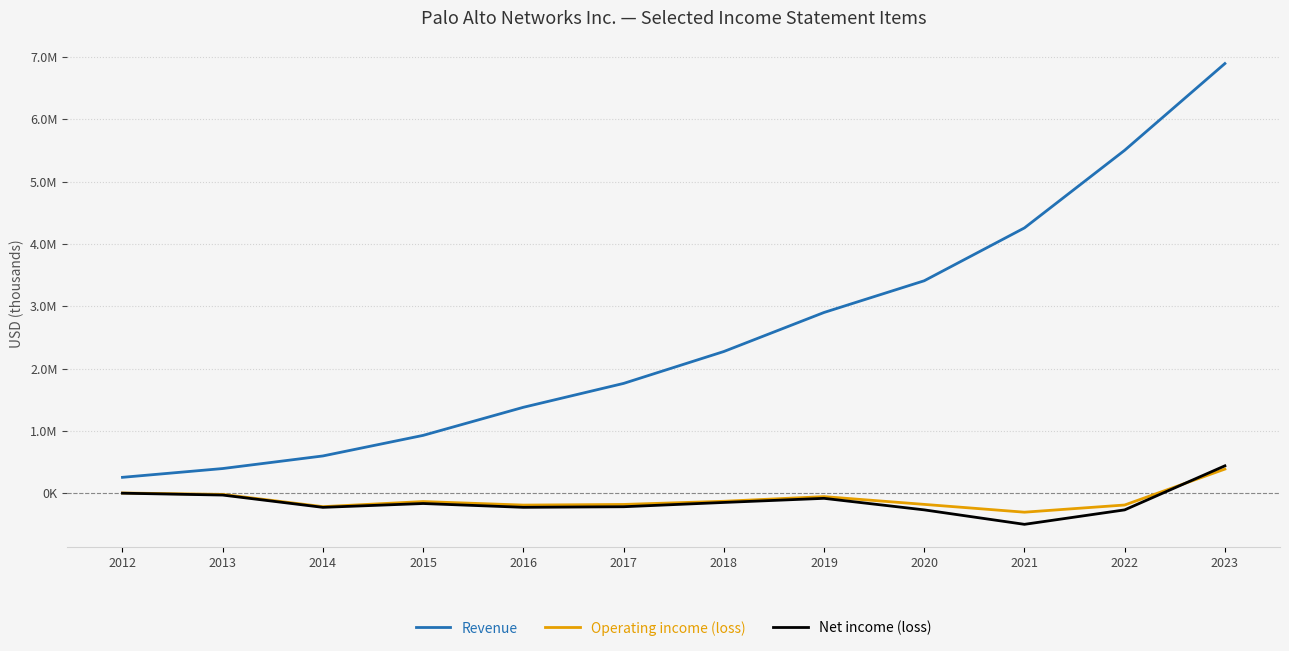

At which label does Revenue reach its peak?

2023